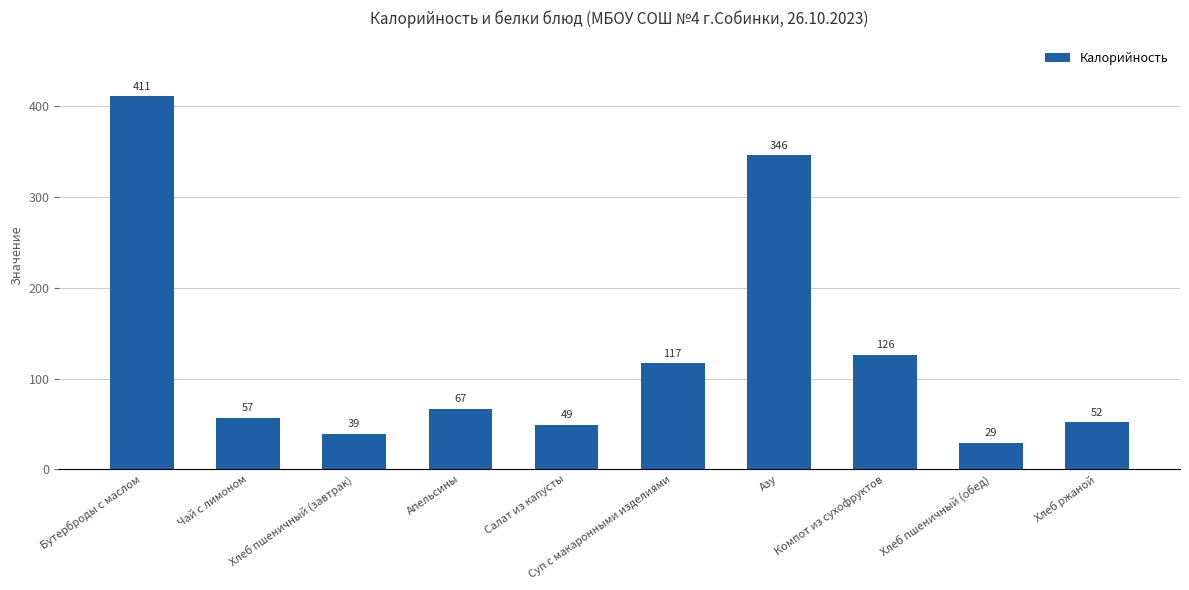

The value at Суп с макаронными изделиями is 117. True or false?

True